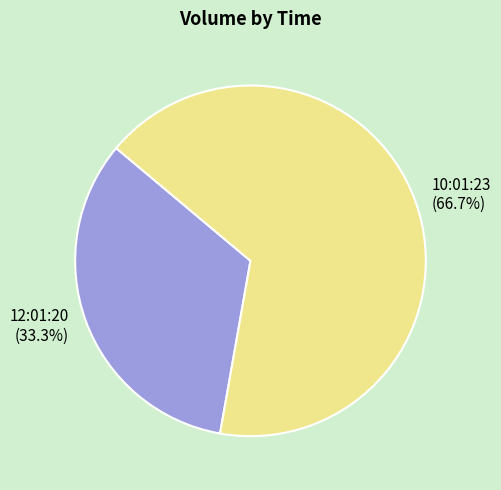

What is the smallest slice in the pie chart?

12:01:20